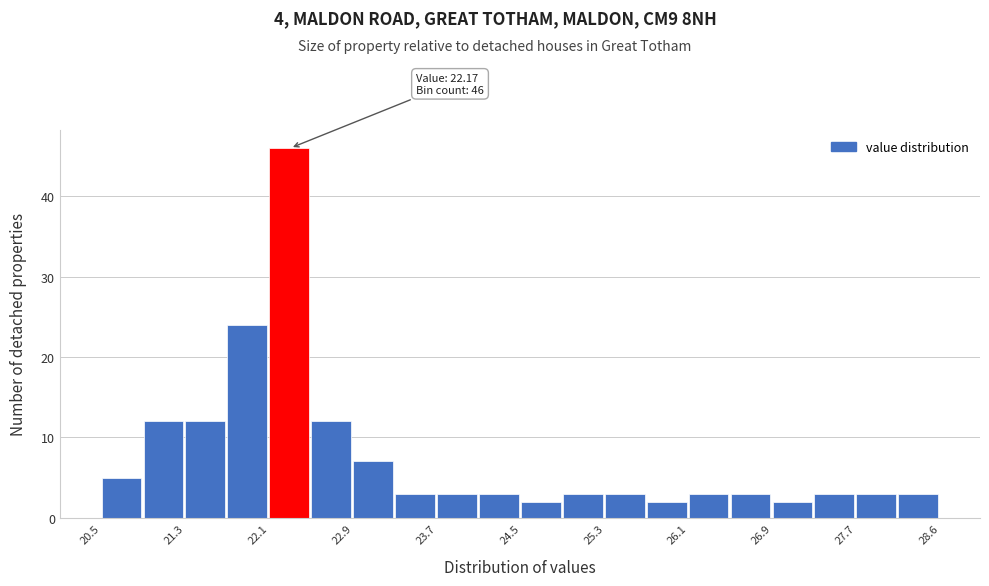

Over which range of the x-axis is the bar tallest?

22.1 to 22.5